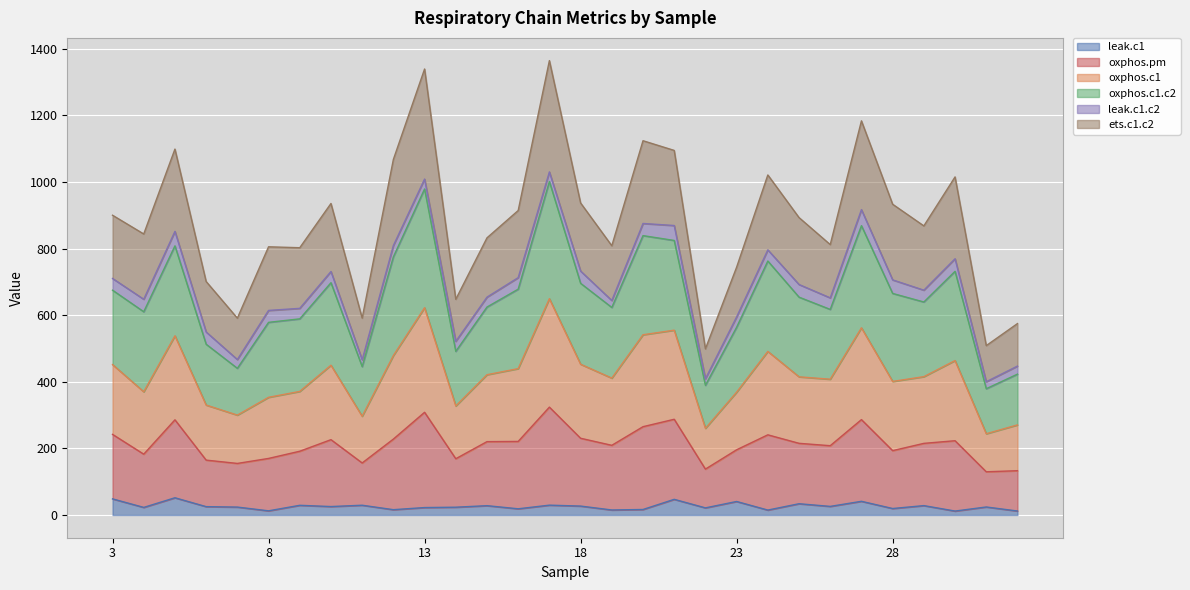

What is the highest value of the leak.c1 series?

51.8